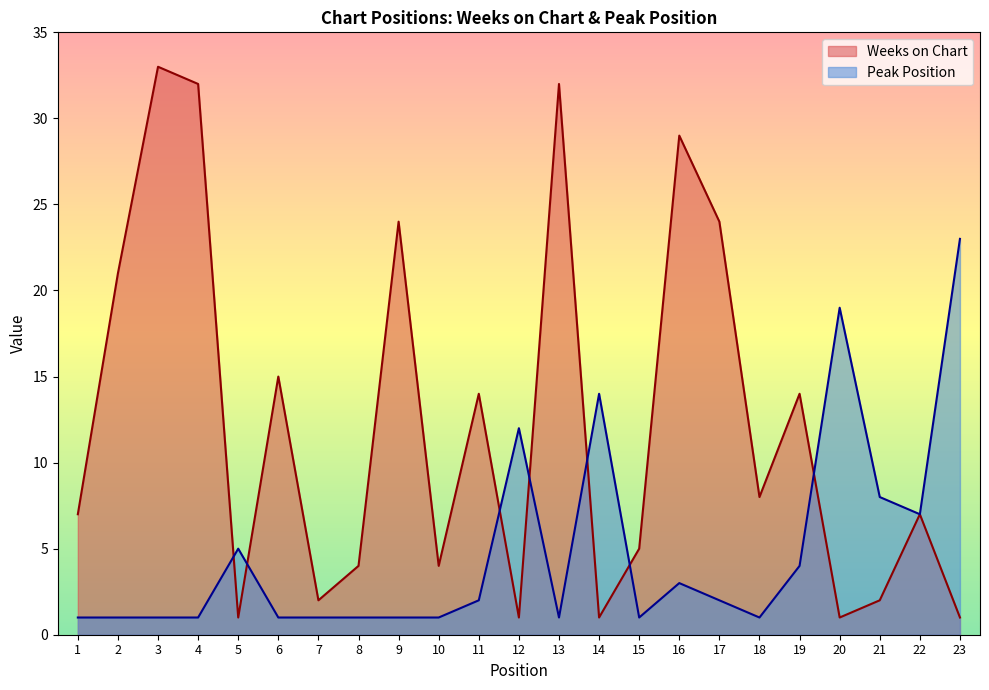

What is the average value of the Peak Position series?

5